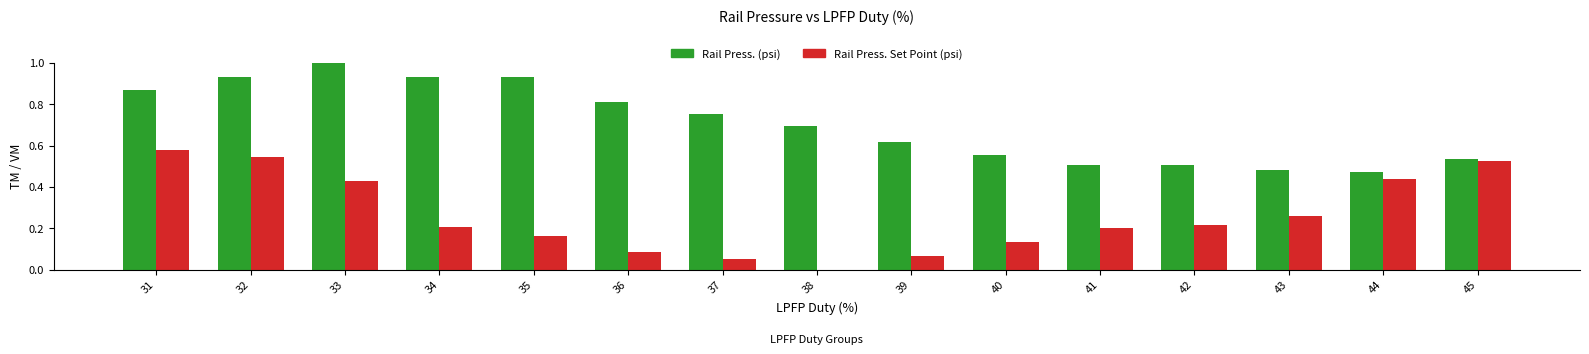

At which category does the chart reach its peak across all series?

33